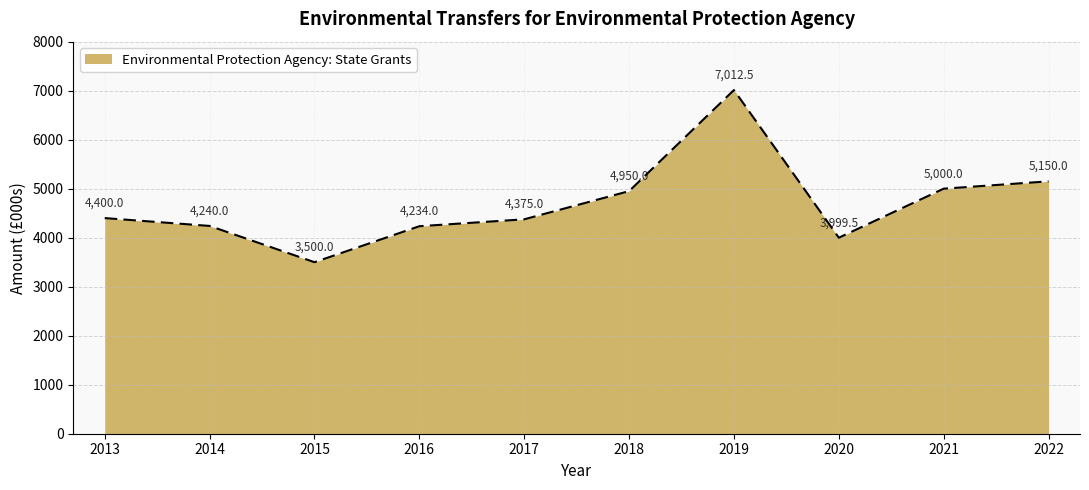

Rank the categories by value from lowest to highest.

2015, 2020, 2016, 2014, 2017, 2013, 2018, 2021, 2022, 2019